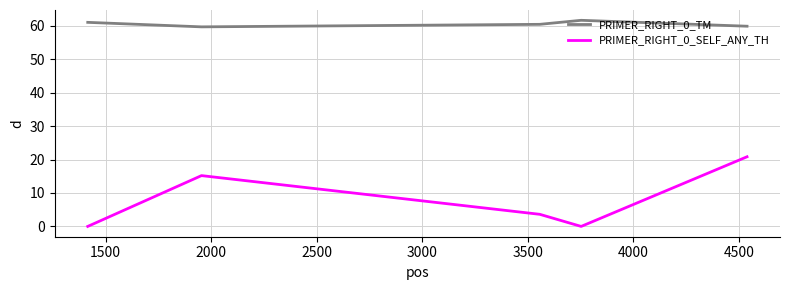

List the series in order of their peak value, lowest first.

PRIMER_RIGHT_0_SELF_ANY_TH, PRIMER_RIGHT_0_TM